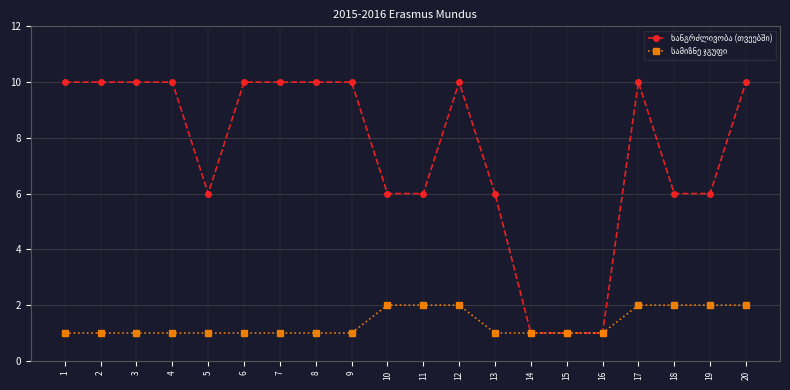

What is the total value across all series at 17?

12